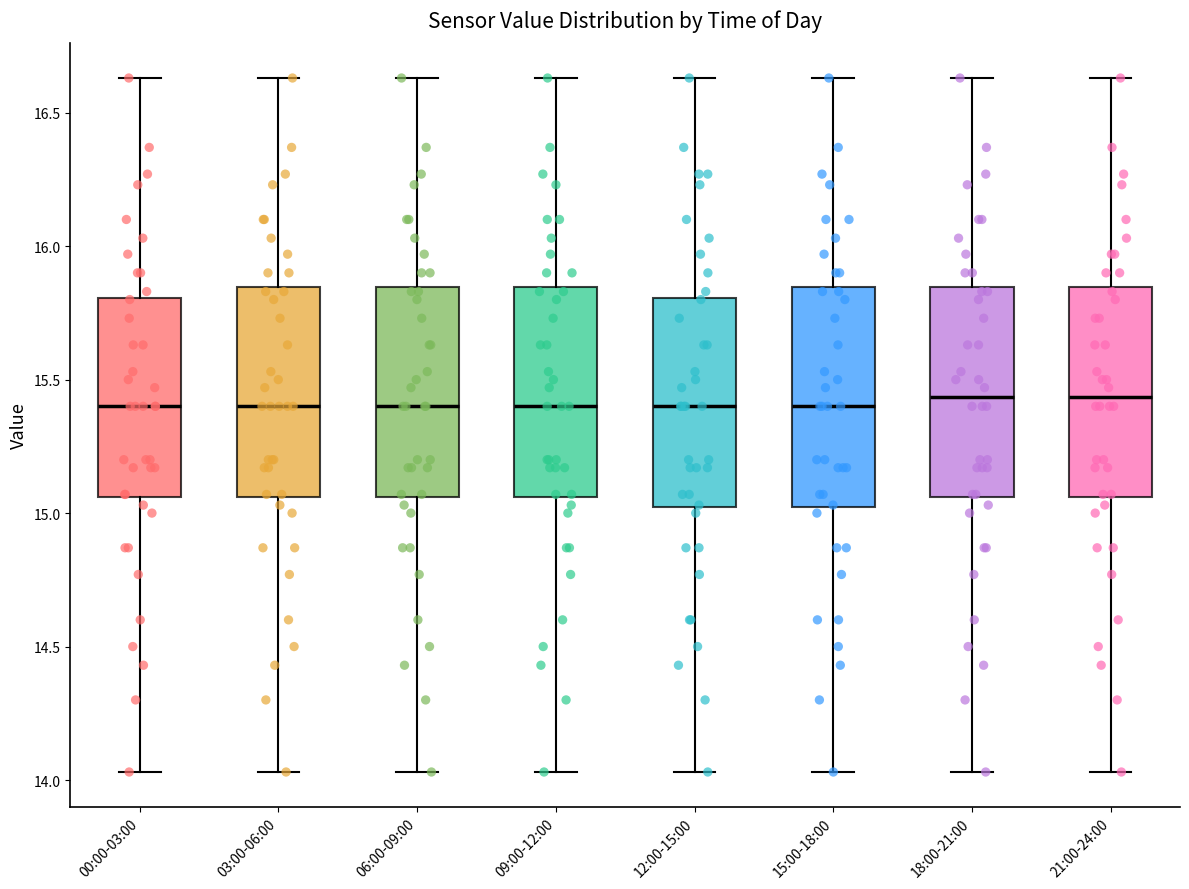

Reading left to right, read every box against the y-axis: the position of its median line, the range the box covers, and the ends of its whiskers. The values are not printed on the chart, so give them approximately, as read against the axis.

00:00-03:00: median 15.40, box 15.05 to 15.80, whiskers 14.05 to 16.65
03:00-06:00: median 15.40, box 15.05 to 15.85, whiskers 14.05 to 16.65
06:00-09:00: median 15.40, box 15.05 to 15.85, whiskers 14.05 to 16.65
09:00-12:00: median 15.40, box 15.05 to 15.85, whiskers 14.05 to 16.65
12:00-15:00: median 15.40, box 15.00 to 15.80, whiskers 14.05 to 16.65
15:00-18:00: median 15.40, box 15.00 to 15.85, whiskers 14.05 to 16.65
18:00-21:00: median 15.45, box 15.05 to 15.85, whiskers 14.05 to 16.65
21:00-24:00: median 15.45, box 15.05 to 15.85, whiskers 14.05 to 16.65